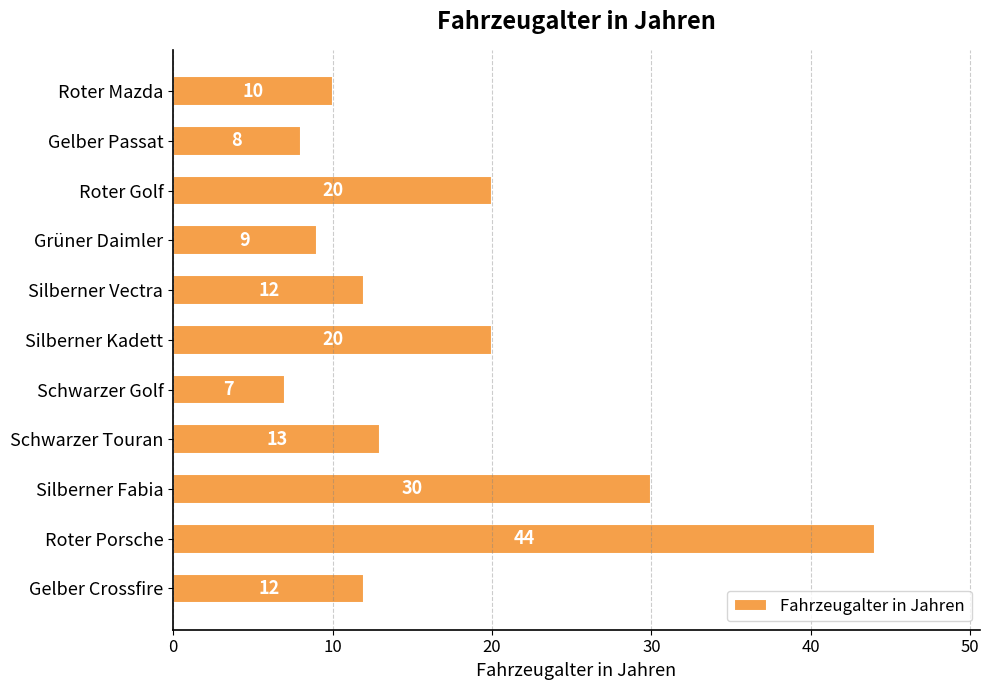

Reading bottom to top, extract all data points from this chart.

12	44	30	13	7	20	12	9	20	8	10